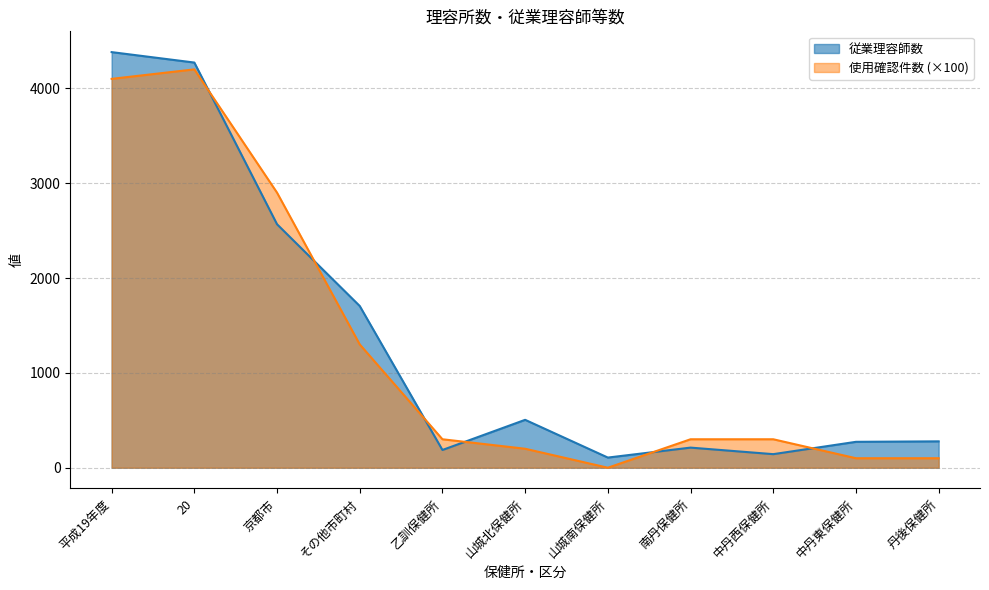

How many series are shown in this chart?

2